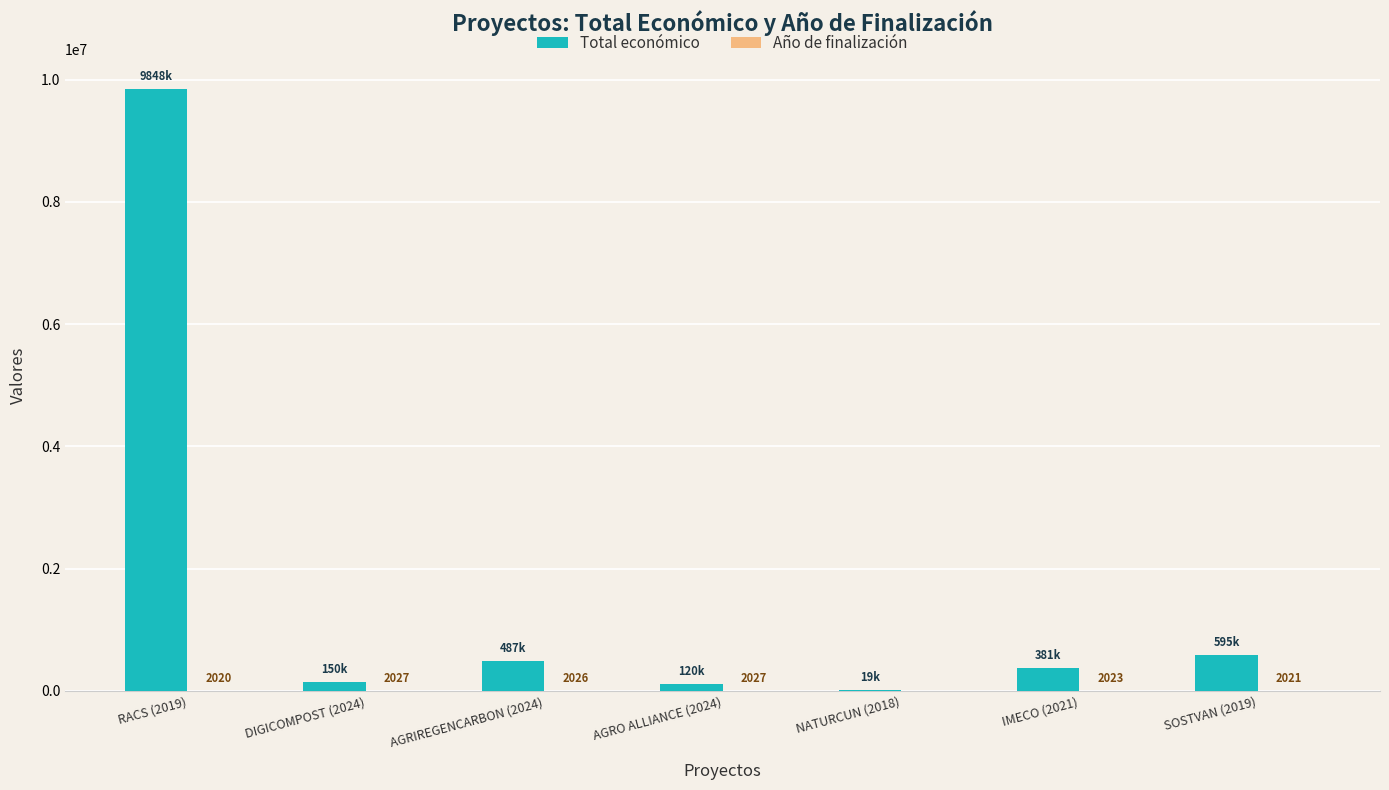

Which series has the largest total across all categories?

Total económico